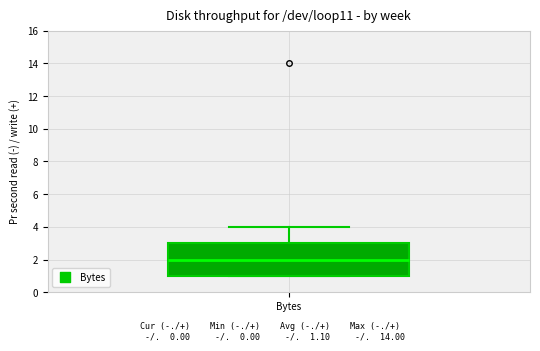

Read this box plot against the y-axis: the position of the median line, the range covered by the box, and the ends of both whiskers. The values are not printed on the chart, so give them approximately, as read against the axis.

median 2, box 1 to 3, whiskers 1 to 4